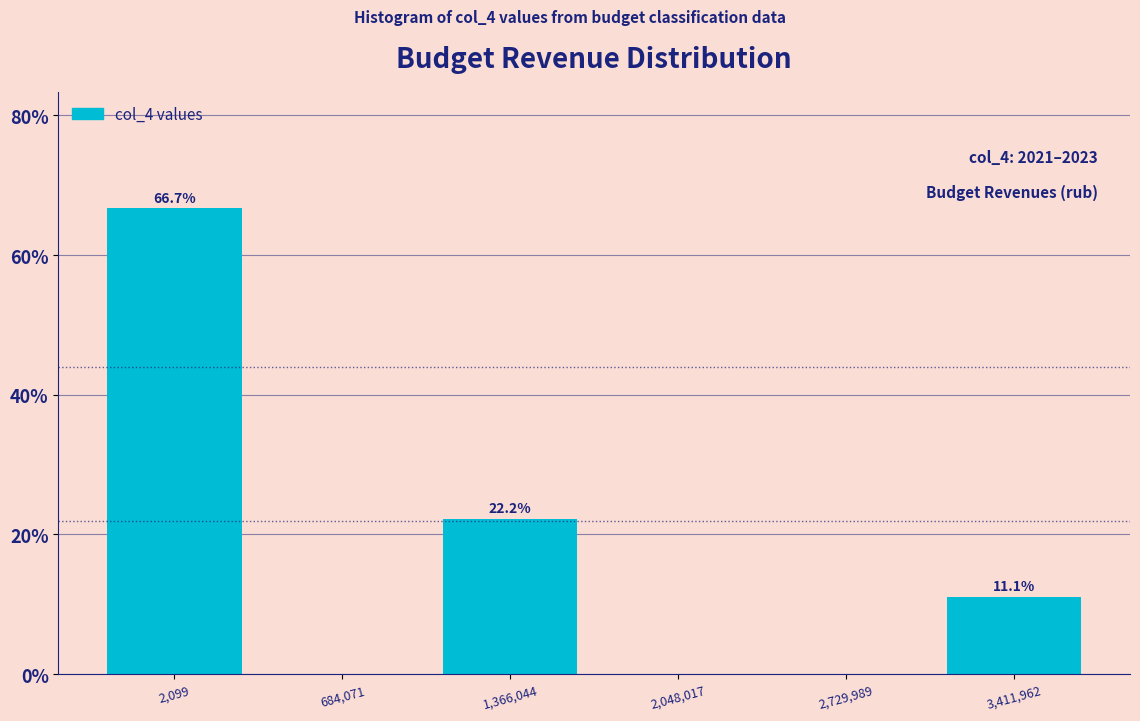

Reading right to left, extract all data points from this chart.

3,411,962=11.1	2,729,989=0.0	2,048,017=0.0	1,366,044=22.2	684,071=0.0	2,099=66.7